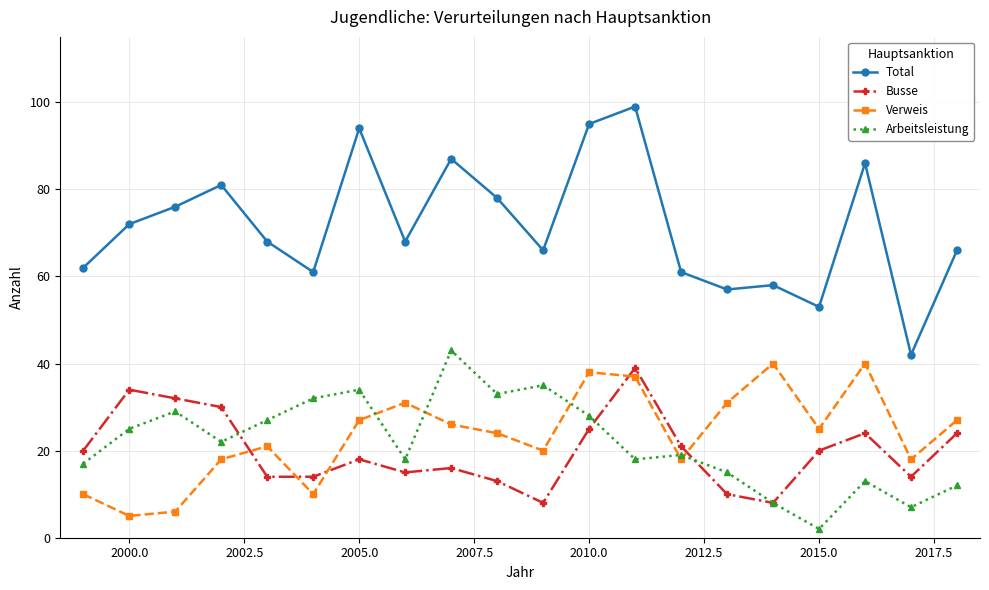

Does the chart display data point markers on the line(s)?

Yes